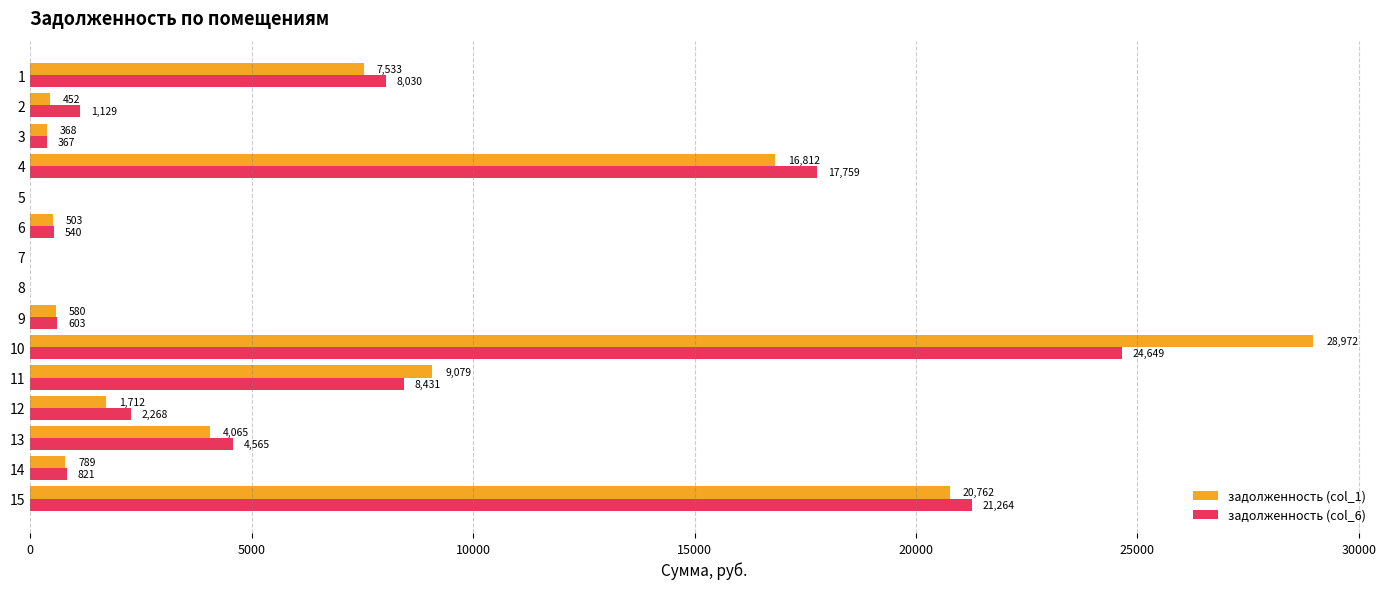

What is the difference between the задолженность (col_6) values at 10 and 8?

24649.2